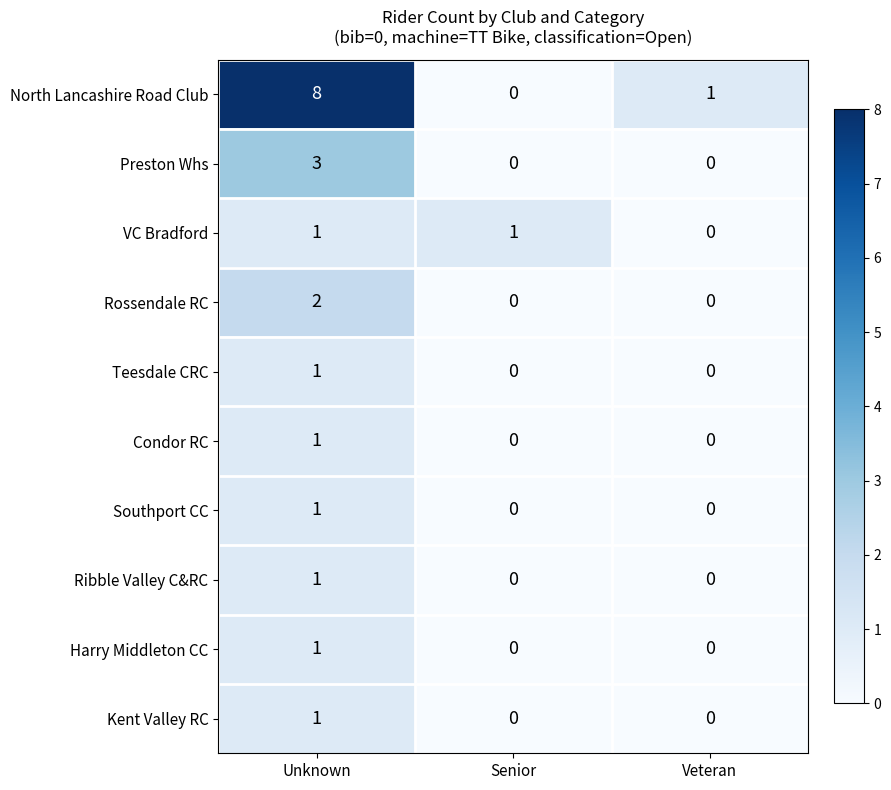

True or false: Rossendale RC has a value of -1 at Veteran.

False